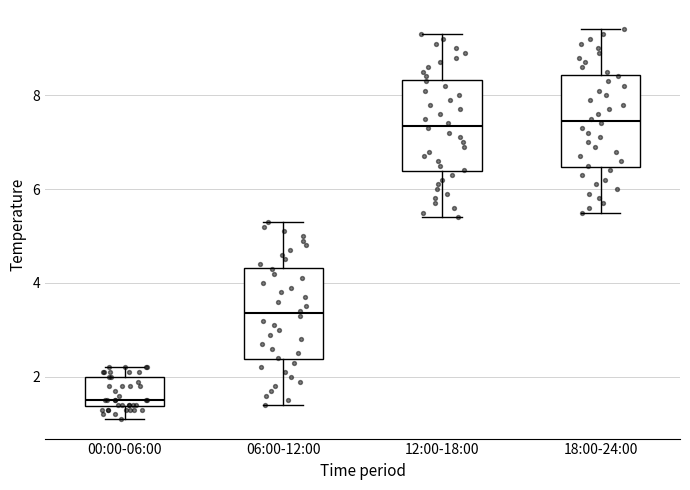

Where is the upper edge of the box for 18:00-24:00 on the y-axis? The values are not printed on the chart, so give them approximately, as read against the axis.

8.4